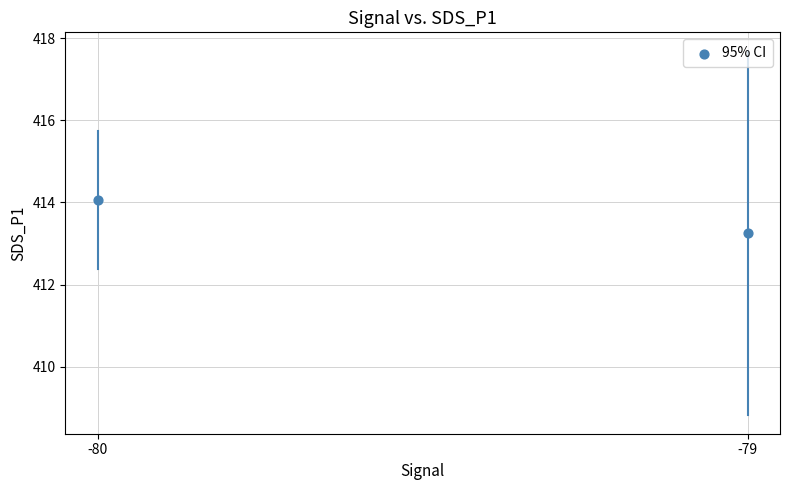

What Y value in the scatter plot is closest to 413?

413.3